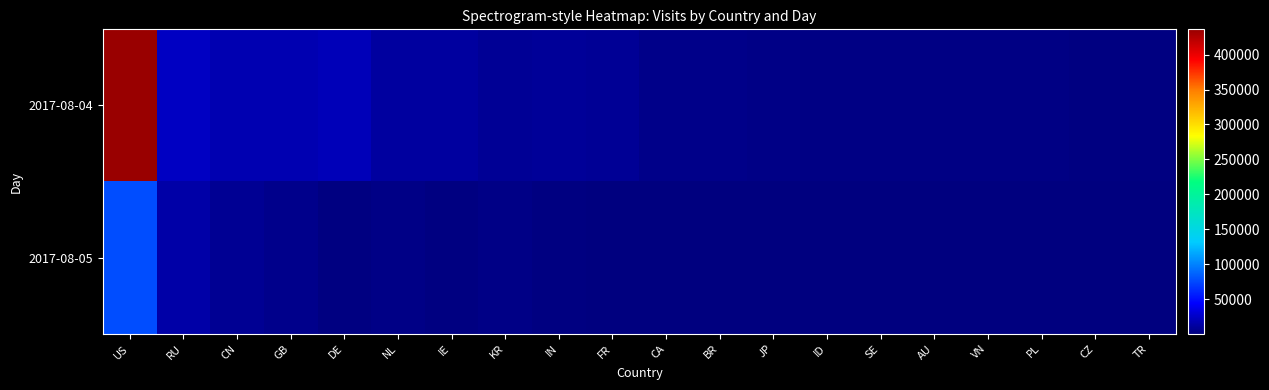

What is the smallest value displayed?

196